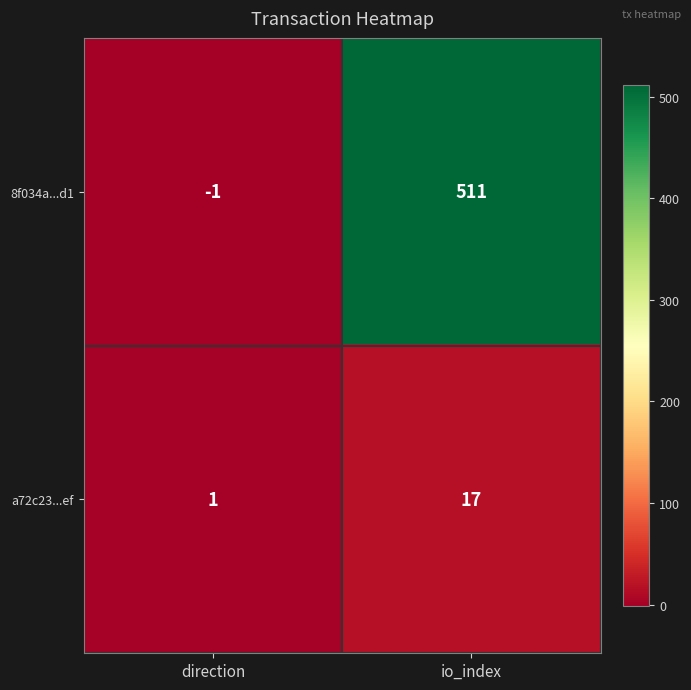

Which series changed the most between direction and io_index?

8f034a...d1